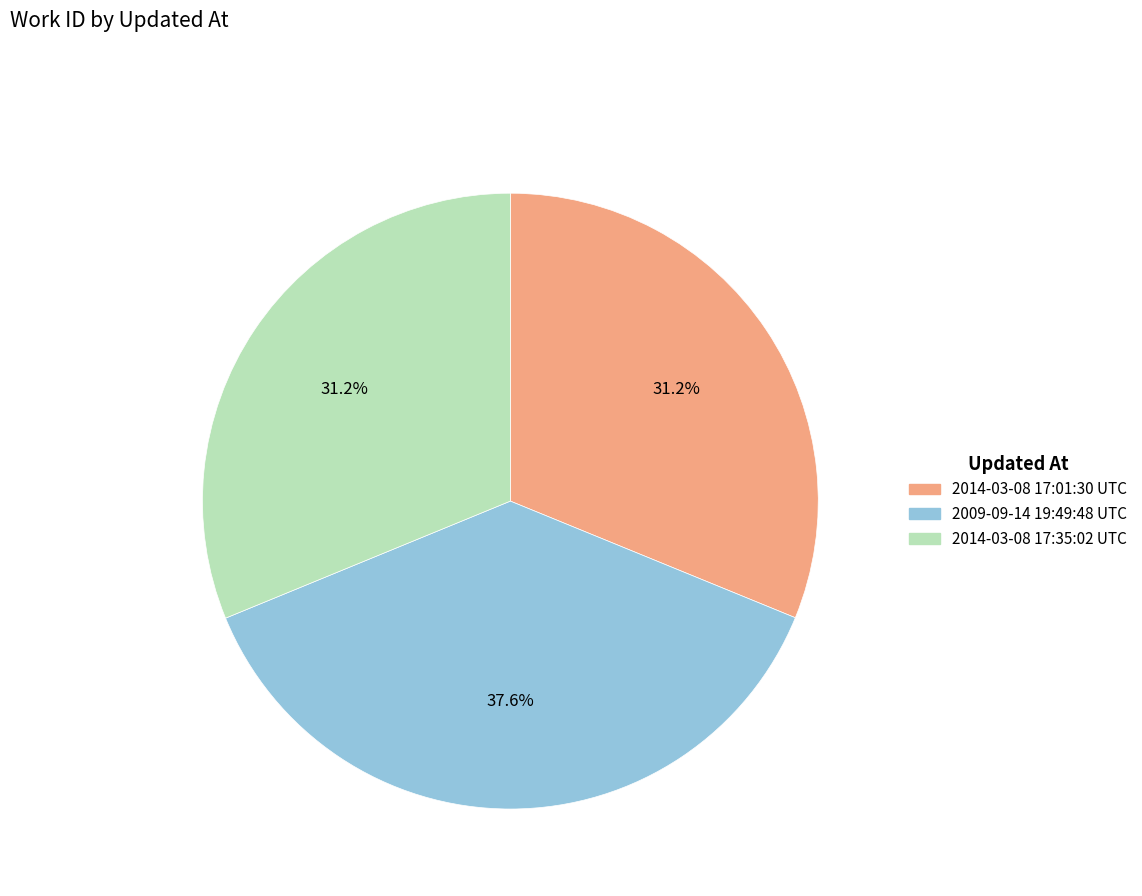

Combined, do 2009-09-14 19:49:48 UTC and 2014-03-08 17:01:30 UTC account for over 50%?

Yes